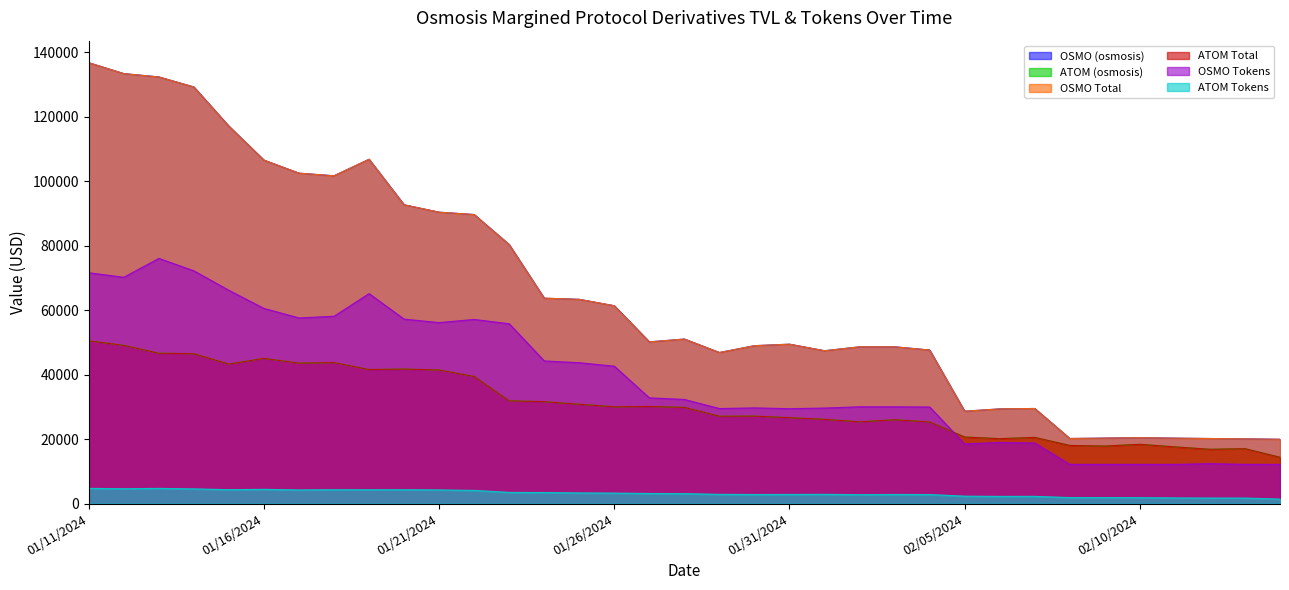

True or false: OSMO Tokens and OSMO (osmosis) intersect in this chart.

False